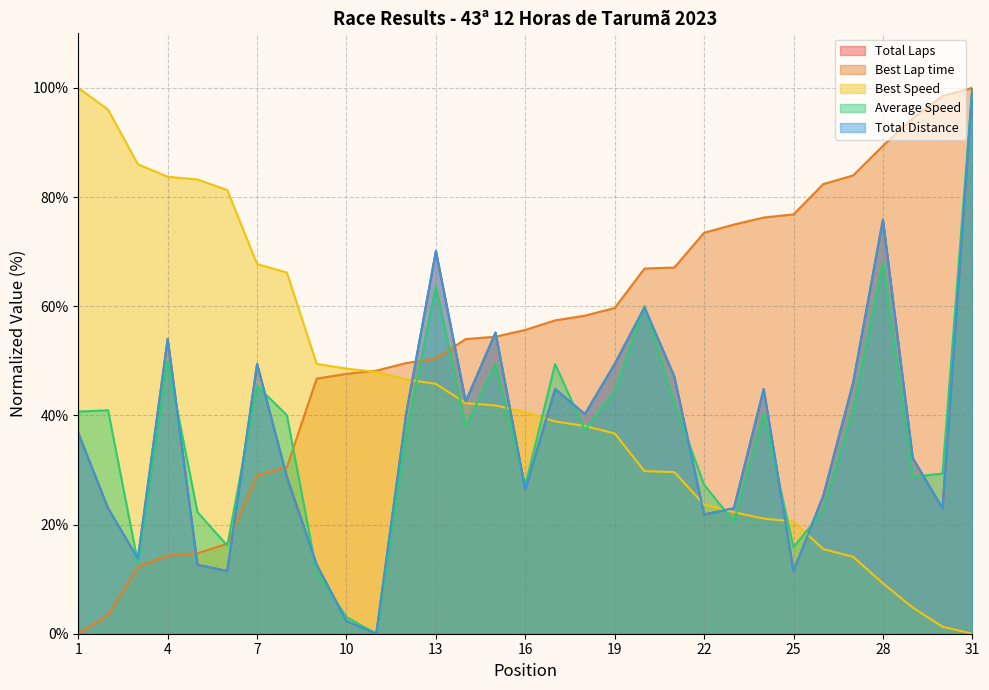

Reading left to right, list all the values displayed in this chart.

Total Laps: 1=36.8	2=23.0	3=13.8	4=54.0	5=12.6	6=11.5	7=49.4	8=28.7	9=12.6	10=2.3	11=0.0	12=40.2	13=70.1	14=42.5	15=55.2	16=26.4	17=44.8	18=40.2	19=49.4	20=59.8	21=47.1	22=21.8	23=23.0	24=44.8	25=11.5	26=25.3	27=46.0	28=75.9	29=32.2	30=23.0	31=100.0
Best Lap time: 1=0.0	2=3.4	3=12.2	4=14.3	5=14.7	6=16.5	7=29.0	8=30.5	9=46.7	10=47.6	11=48.2	12=49.6	13=50.4	14=54.0	15=54.4	16=55.7	17=57.4	18=58.3	19=59.7	20=66.9	21=67.1	22=73.5	23=75.0	24=76.3	25=76.8	26=82.4	27=84.0	28=89.4	29=94.4	30=98.5	31=100.0
Best Speed: 1=100.0	2=96.0	3=86.0	4=83.7	5=83.2	6=81.3	7=67.7	8=66.2	9=49.4	10=48.6	11=48.0	12=46.6	13=45.8	14=42.2	15=41.8	16=40.6	17=38.9	18=38.1	19=36.7	20=29.8	21=29.6	22=23.7	23=22.3	24=21.1	25=20.6	26=15.5	27=14.1	28=9.2	29=4.8	30=1.3	31=0.0
Average Speed: 1=40.7	2=40.9	3=13.0	4=49.9	5=22.3	6=16.2	7=45.4	8=40.0	9=11.3	10=3.0	11=0.0	12=36.6	13=63.6	14=38.0	15=49.4	16=27.2	17=49.4	18=37.3	19=44.3	20=60.1	21=42.3	22=27.3	23=20.5	24=40.3	25=15.8	26=22.6	27=41.2	28=67.9	29=28.8	30=29.3	31=100.0
Total Distance: 1=36.8	2=23.0	3=13.8	4=54.0	5=12.6	6=11.5	7=49.4	8=28.7	9=12.6	10=2.3	11=0.0	12=40.2	13=70.1	14=42.5	15=55.2	16=26.4	17=44.8	18=40.2	19=49.4	20=59.8	21=47.1	22=21.8	23=23.0	24=44.8	25=11.5	26=25.3	27=46.0	28=75.9	29=32.2	30=23.0	31=100.0